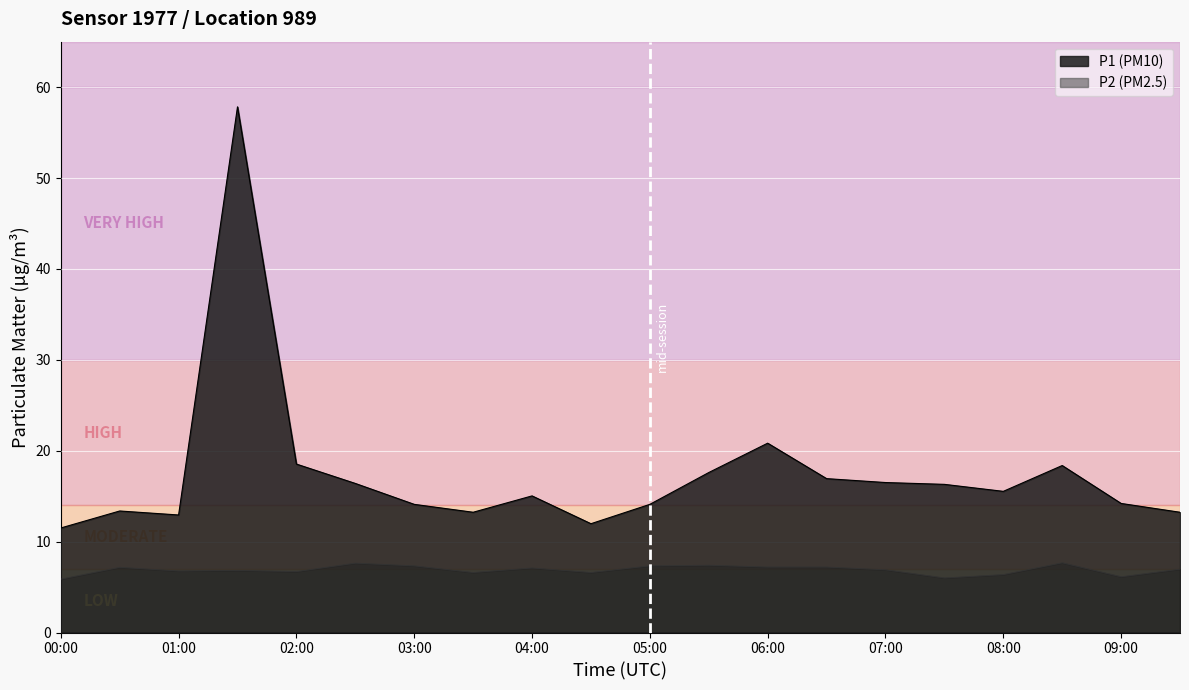

List the series in order of their peak value, lowest first.

P2, P1